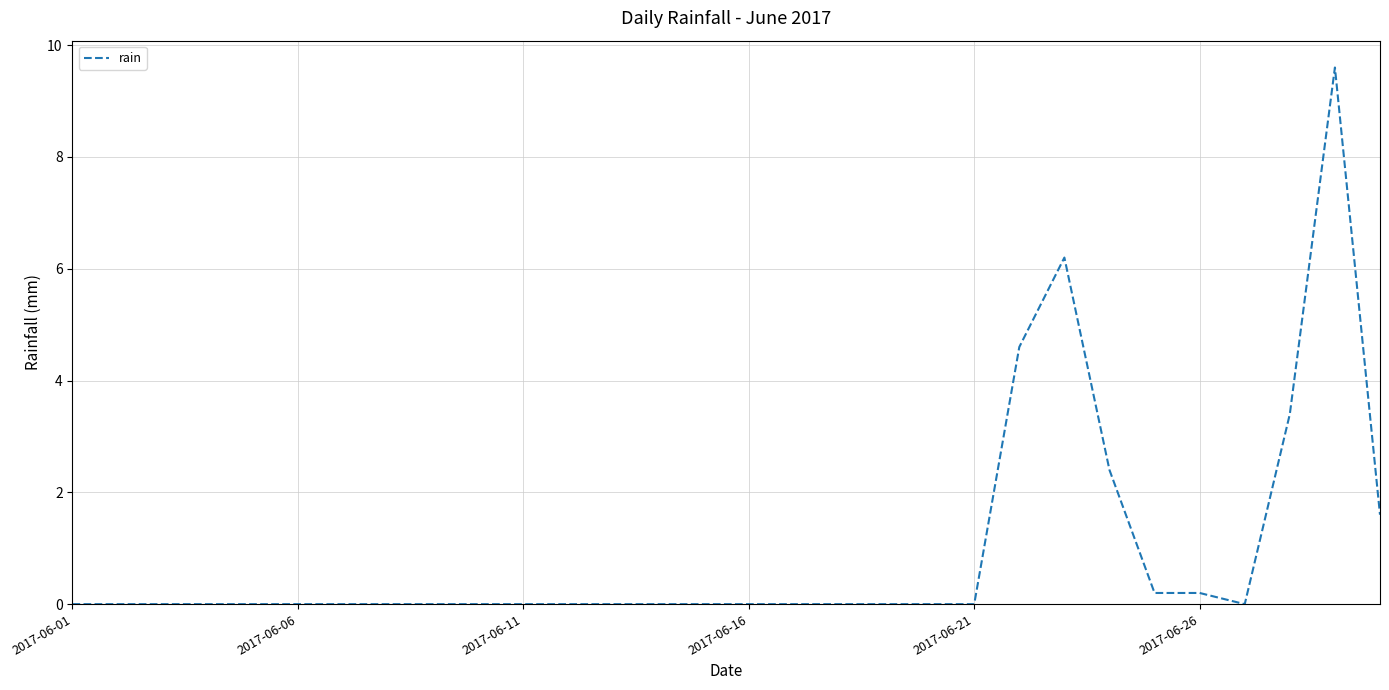

What is the difference between the maximum and minimum values?

9.6